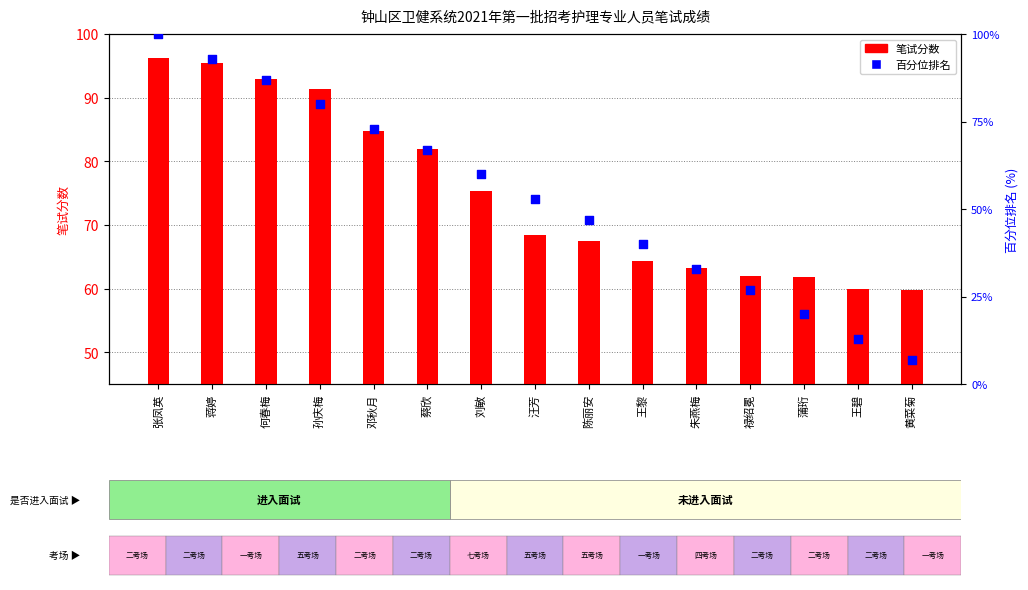

Is the value of 笔试分数 at 朱燕梅 greater than the value of 百分位排名 at 黄菜菊?

Yes